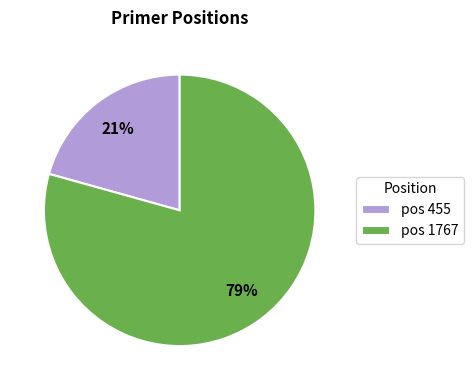

Which category has the smallest portion of the pie?

pos 455